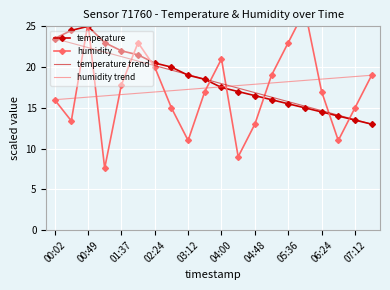

Count the number of categories in the chart.

20